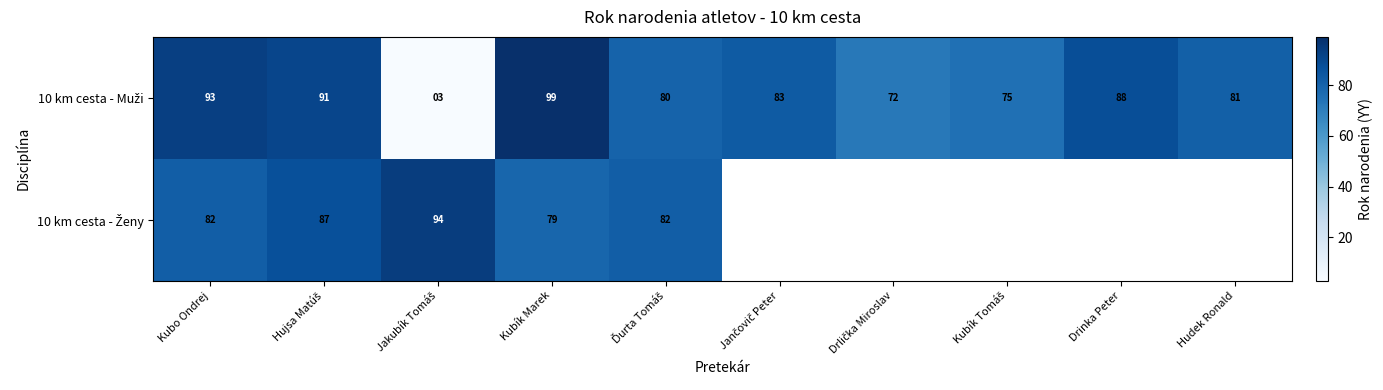

How many values in the 10 km cesta - Muži series exceed 83?

4